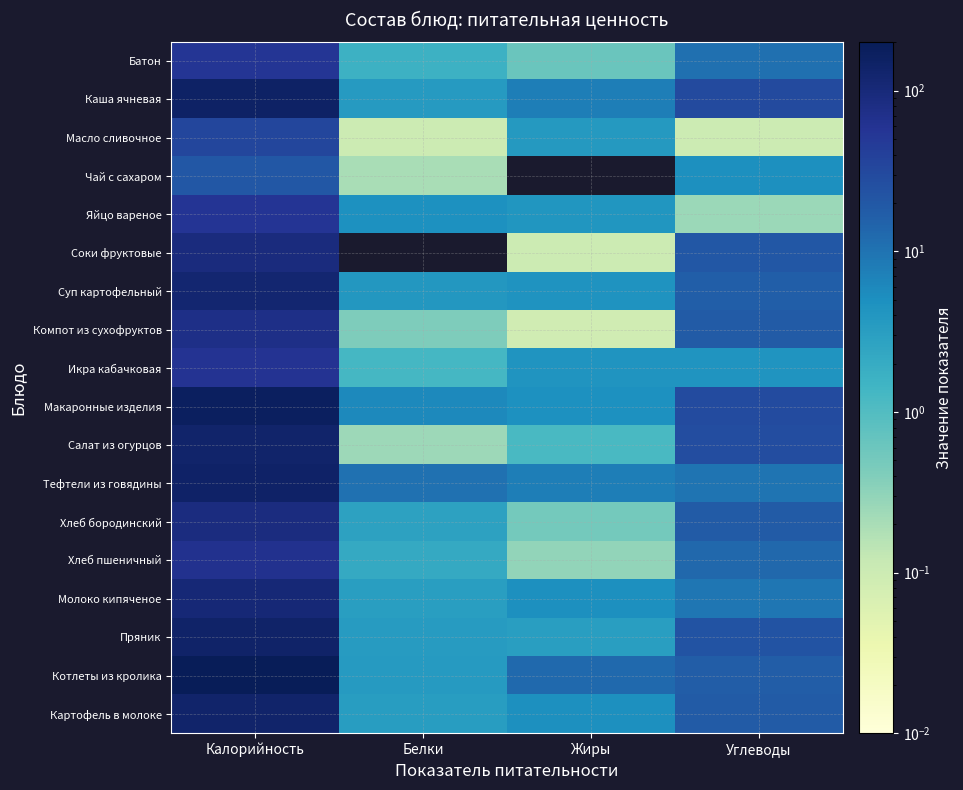

What is the difference between the highest and lowest values at Жиры?

12.8